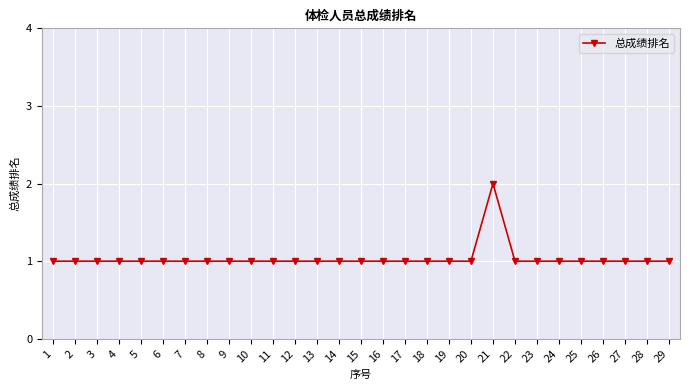

What is the average value?

1